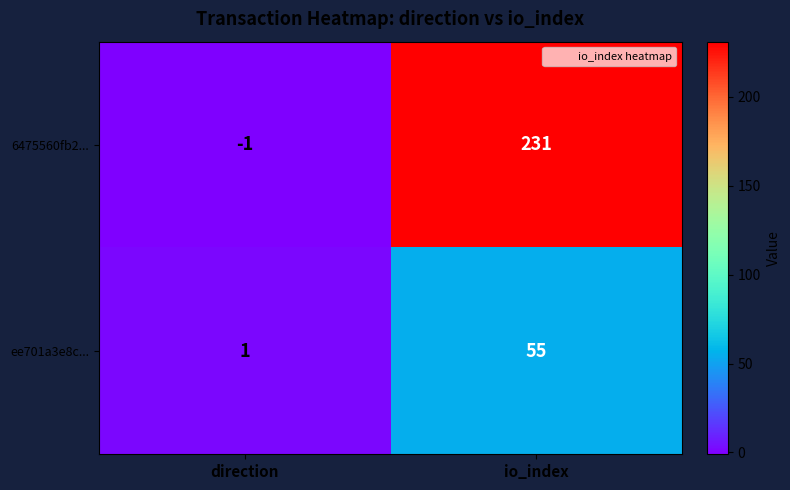

Rank the series by their maximum value, from lowest to highest.

ee701a3e8c..., 6475560fb2...